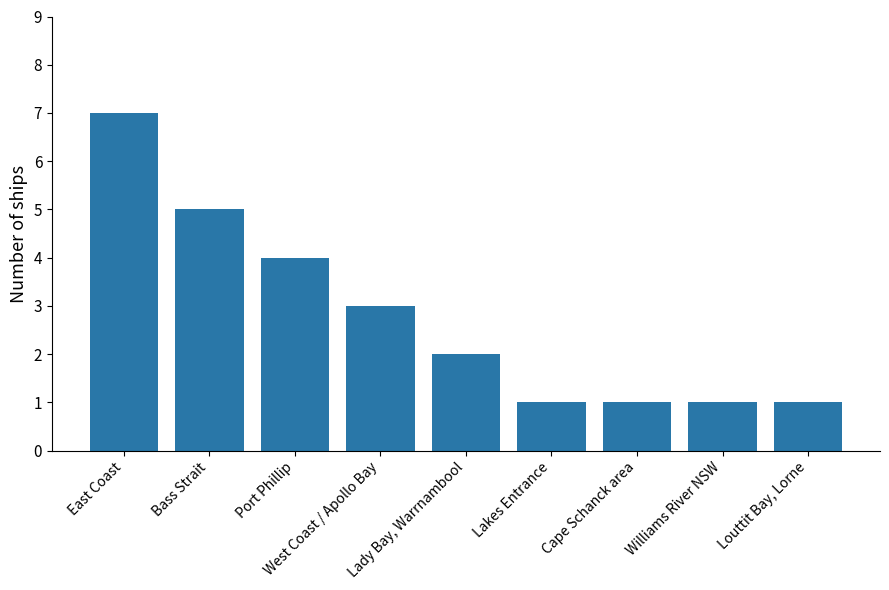

Are the bars horizontal?

No